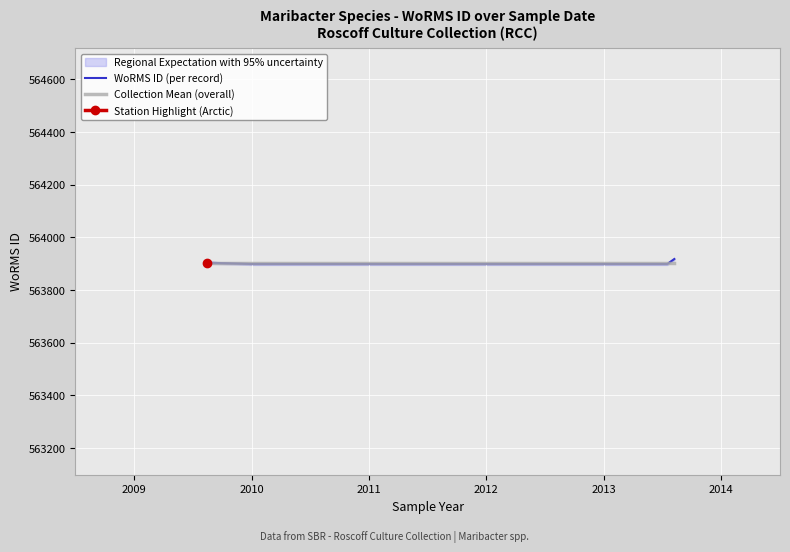

What is the average value of the WoRMS ID (per record) series?

563903